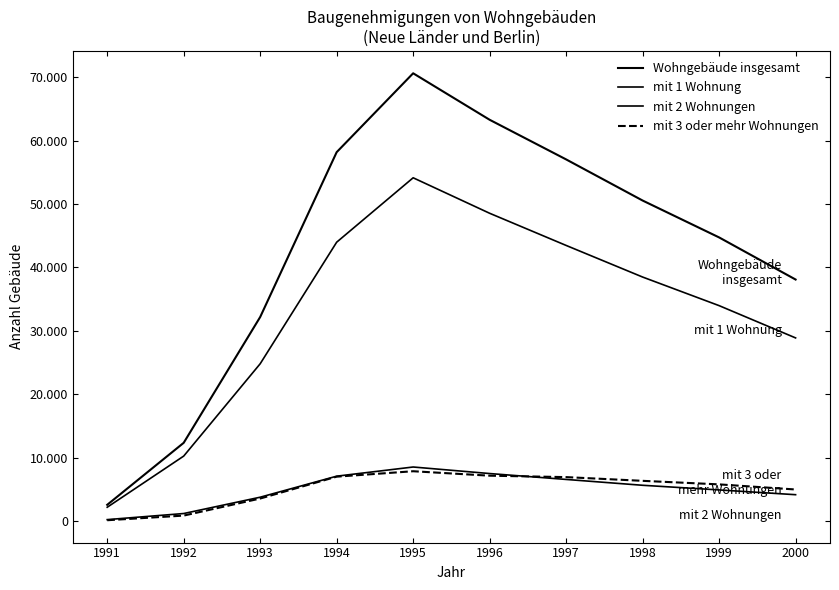

True or false: mit 3 oder mehr Wohnungen and Wohngebäude insgesamt cross at least once.

False